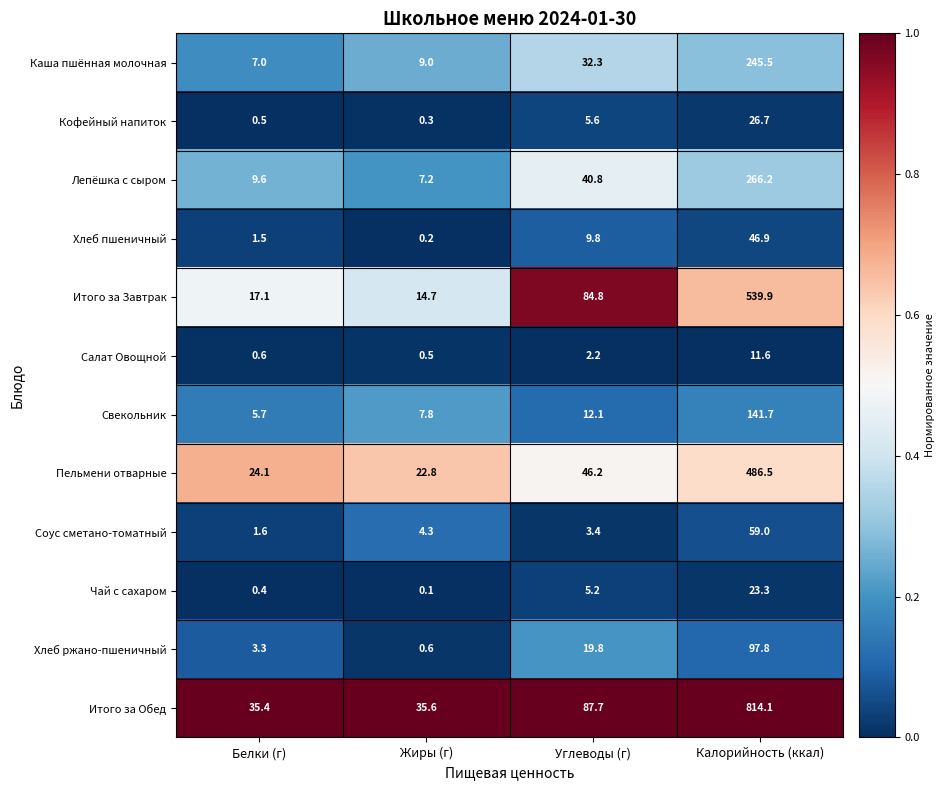

What is the maximum value shown in the chart?

814.1